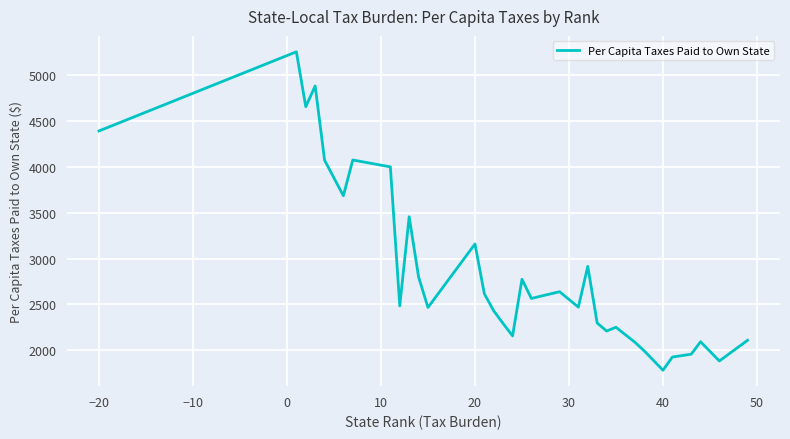

What is the greatest value displayed?

5258